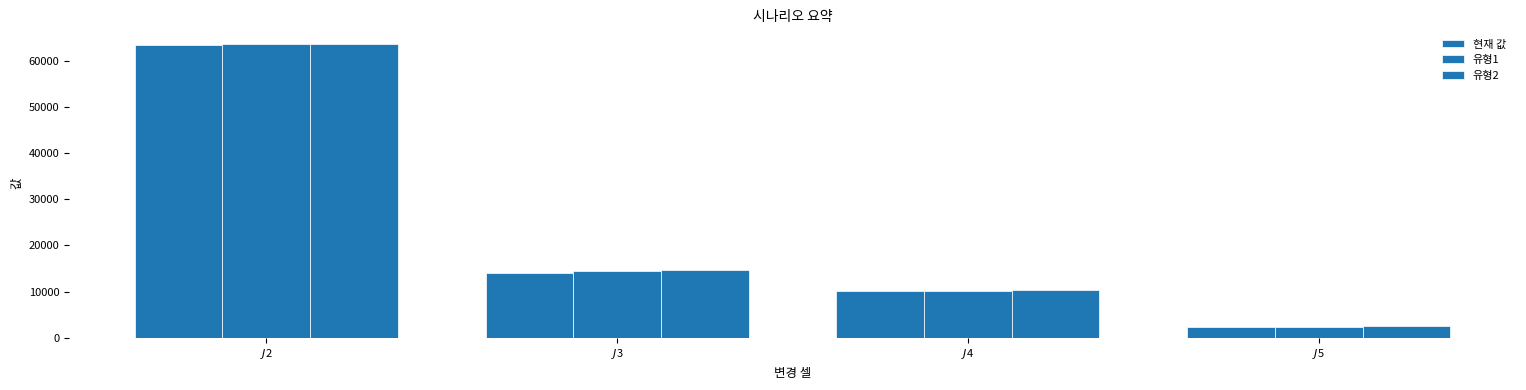

How many groups of bars are there?

4